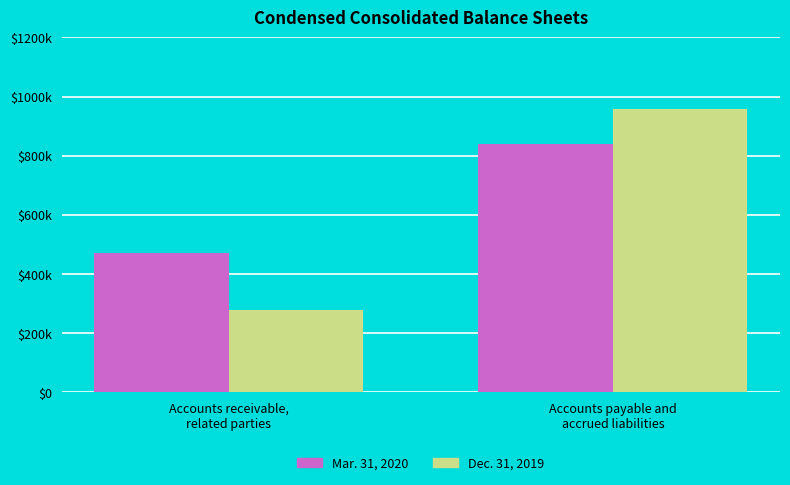

What is the label of the 2nd bar from the right?

Accounts receivable,
related parties